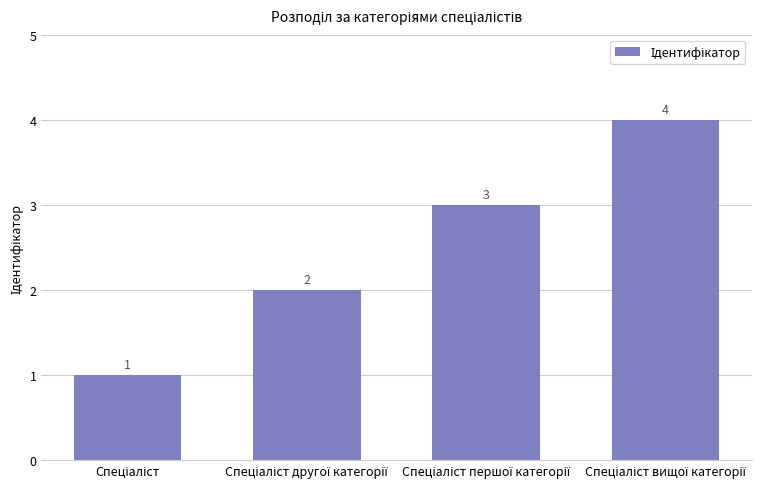

What is the difference between the maximum and minimum values?

3